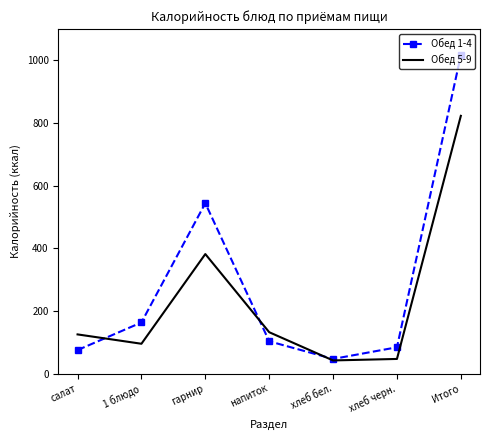

Where is Обед 5-9 nearest to the value 432?

гарнир